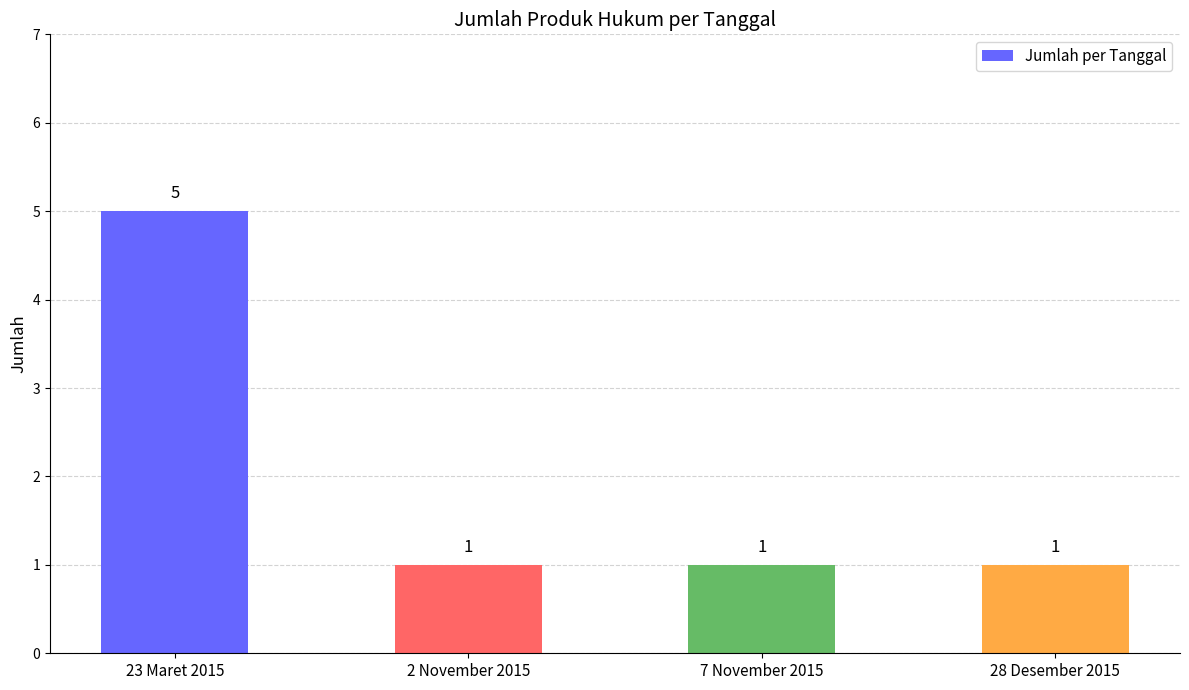

How many bars are there in total?

4